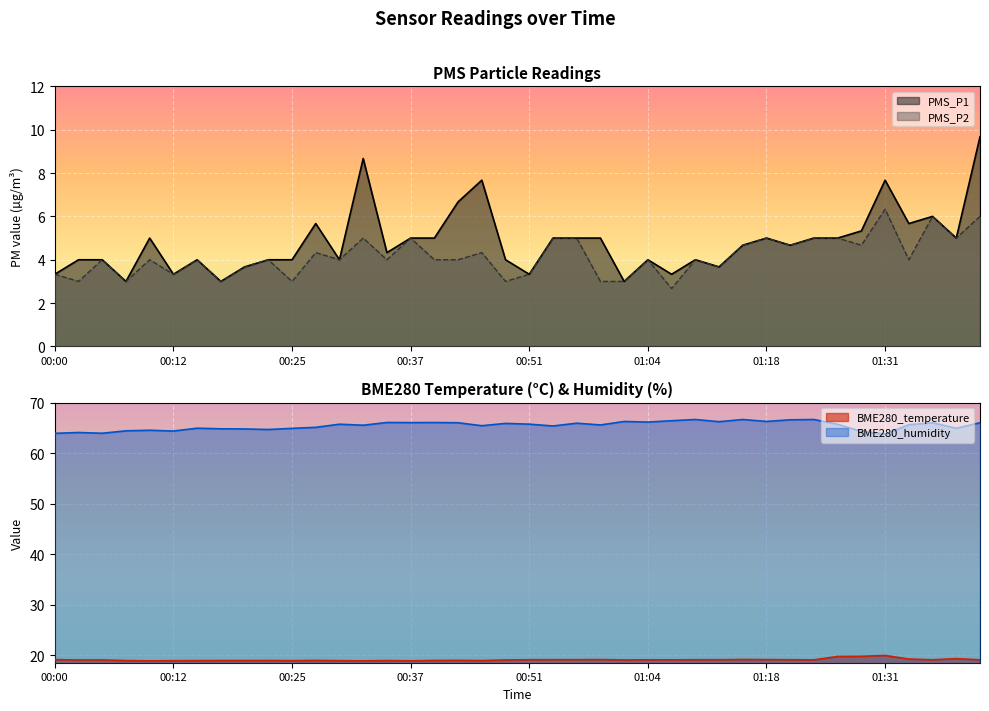

List the series in order of their peak value, lowest first.

PMS_P2, PMS_P1, BME280_temperature, BME280_humidity